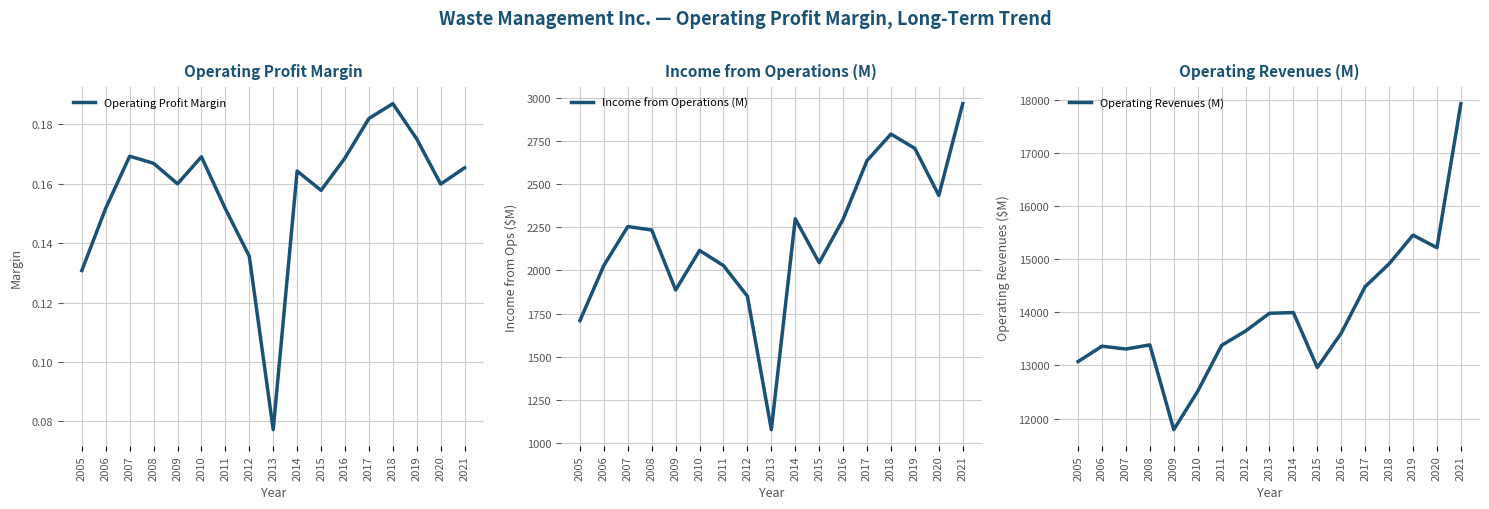

What are all the series names shown in the legend?

Operating Profit Margin, Income from Operations (M), Operating Revenues (M)